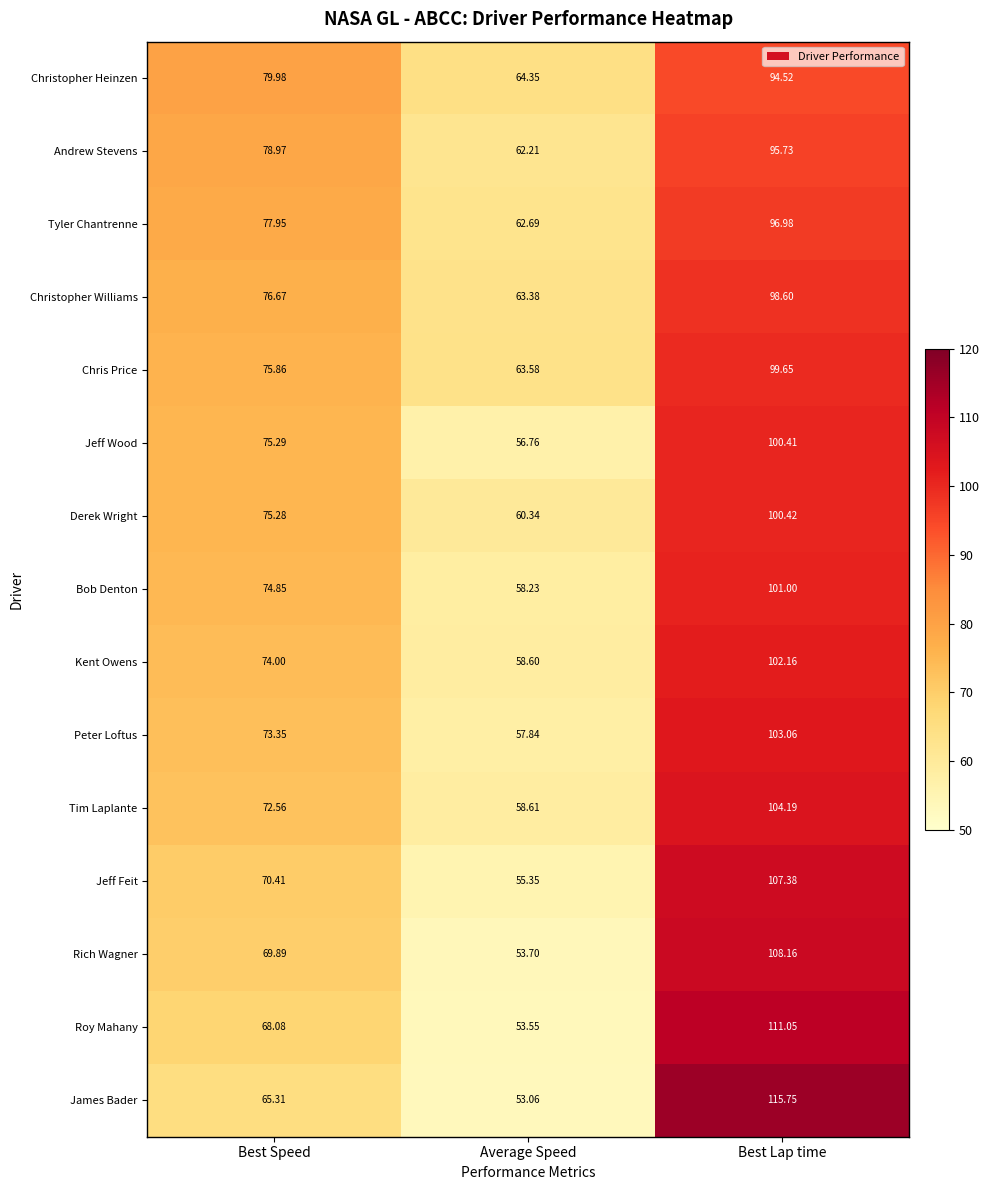

At which category does the chart reach its minimum across all series?

Average Speed